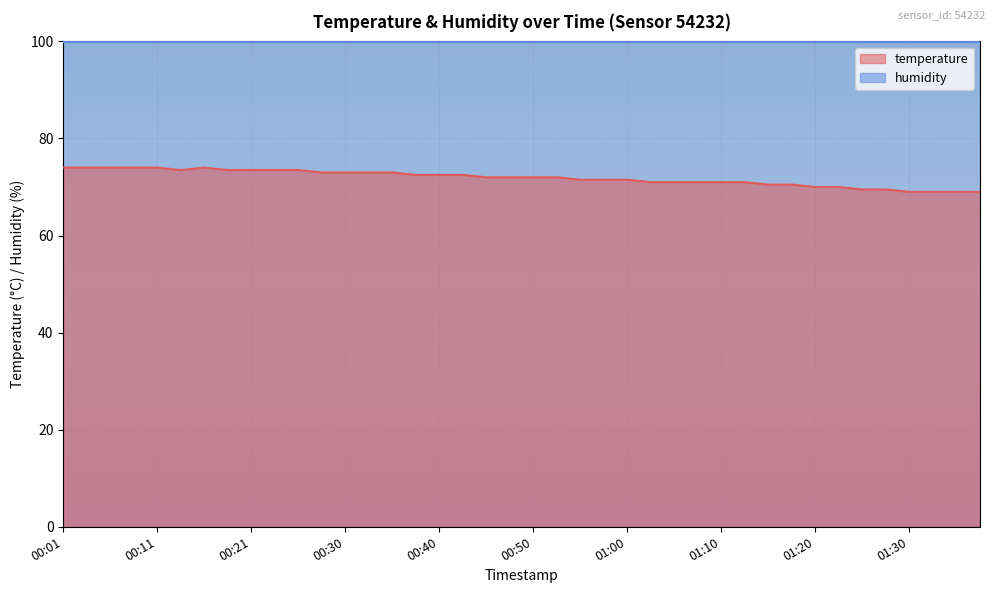

What is the smallest value displayed?

69.0